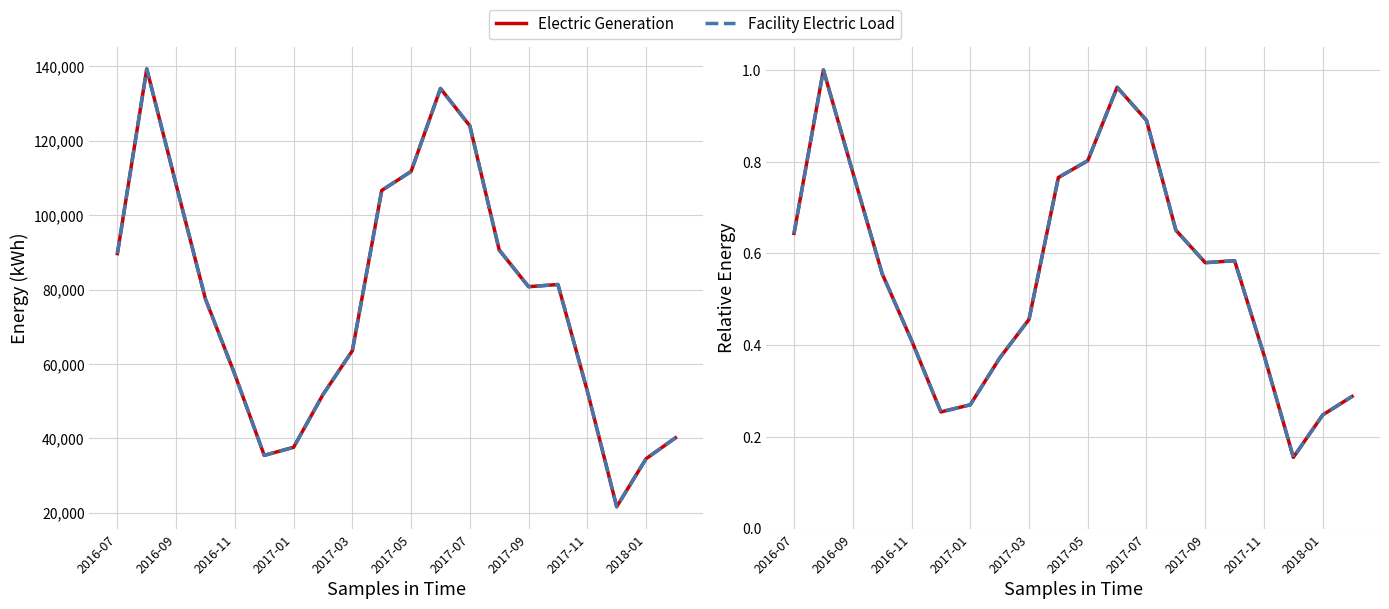

Reading left to right, what are all the values shown in this chart?

Electric Generation: 0.6	1.0	0.8	0.6	0.4	0.3	0.3	0.4	0.5	0.8	0.8	1.0	0.9	0.7	0.6	0.6	0.4	0.2	0.2	0.3
Facility Electric Load: 0.6	1.0	0.8	0.6	0.4	0.3	0.3	0.4	0.5	0.8	0.8	1.0	0.9	0.7	0.6	0.6	0.4	0.2	0.2	0.3